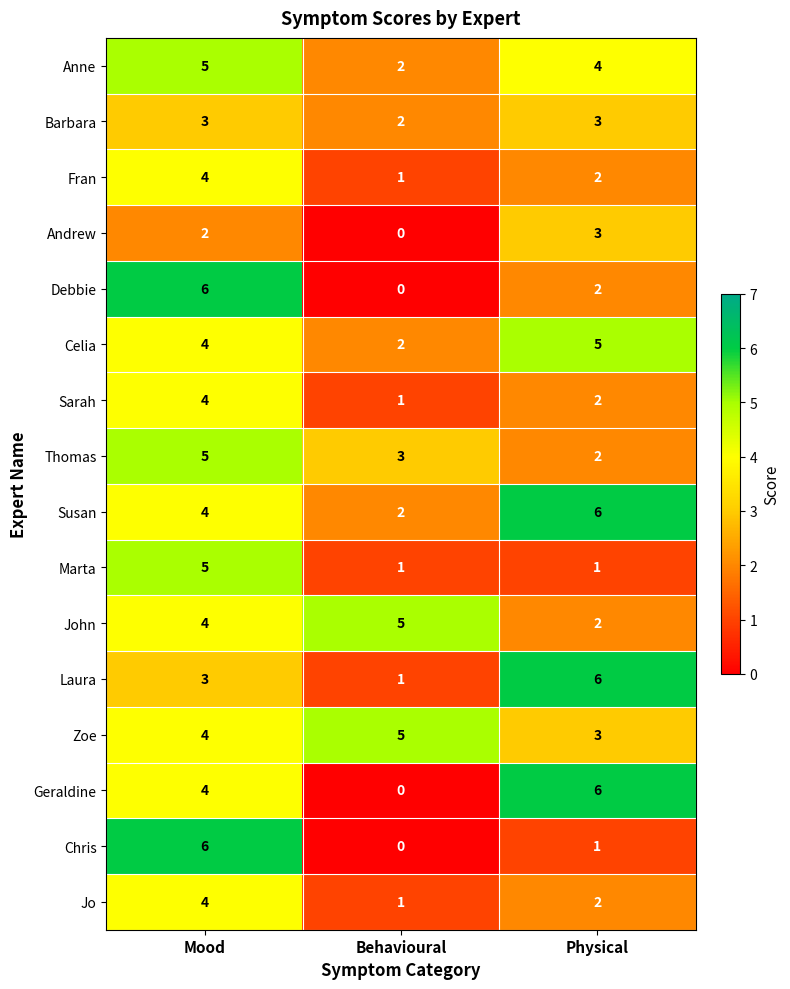

What is the average value of the Laura series?

3